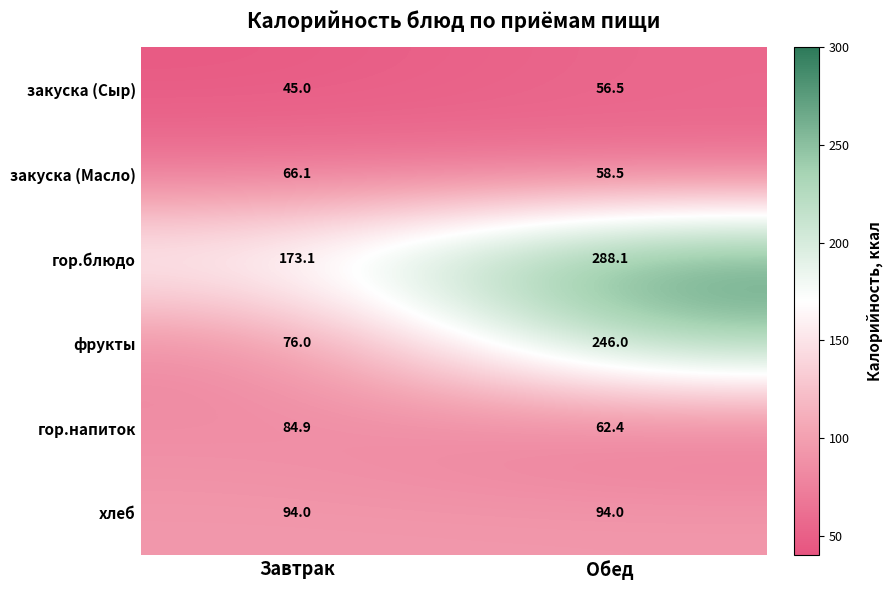

At how many categories does at least one series exceed 282?

1